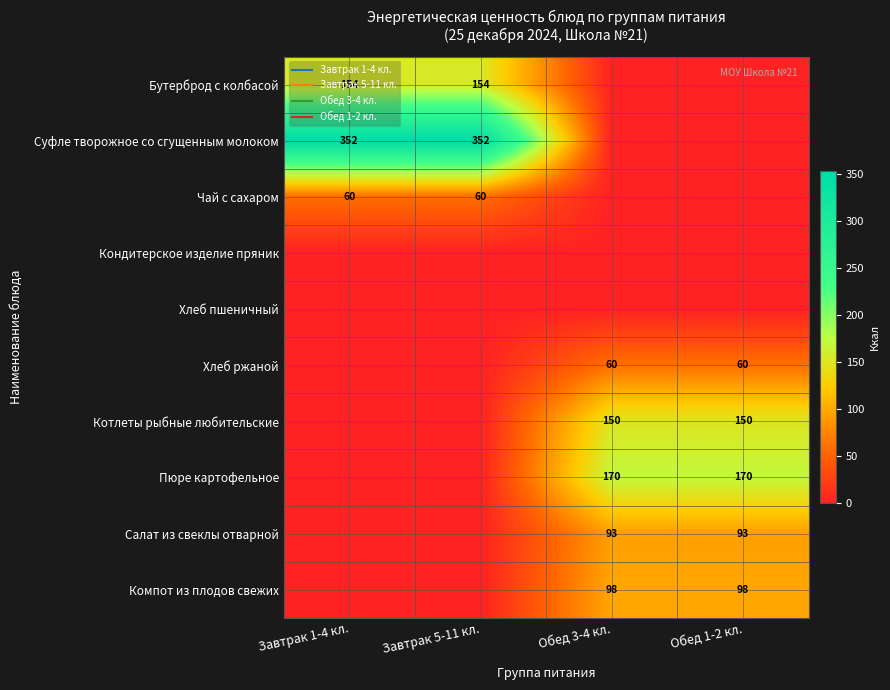

Which has a higher value, Завтрак 5-11 кл. or Обед 3-4 кл.?

Завтрак 5-11 кл.